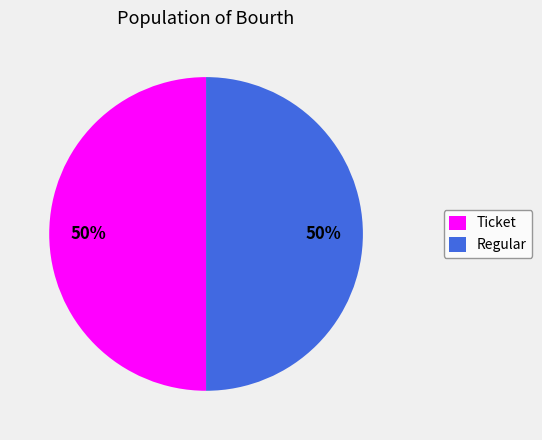

How many segments does this pie chart have?

2